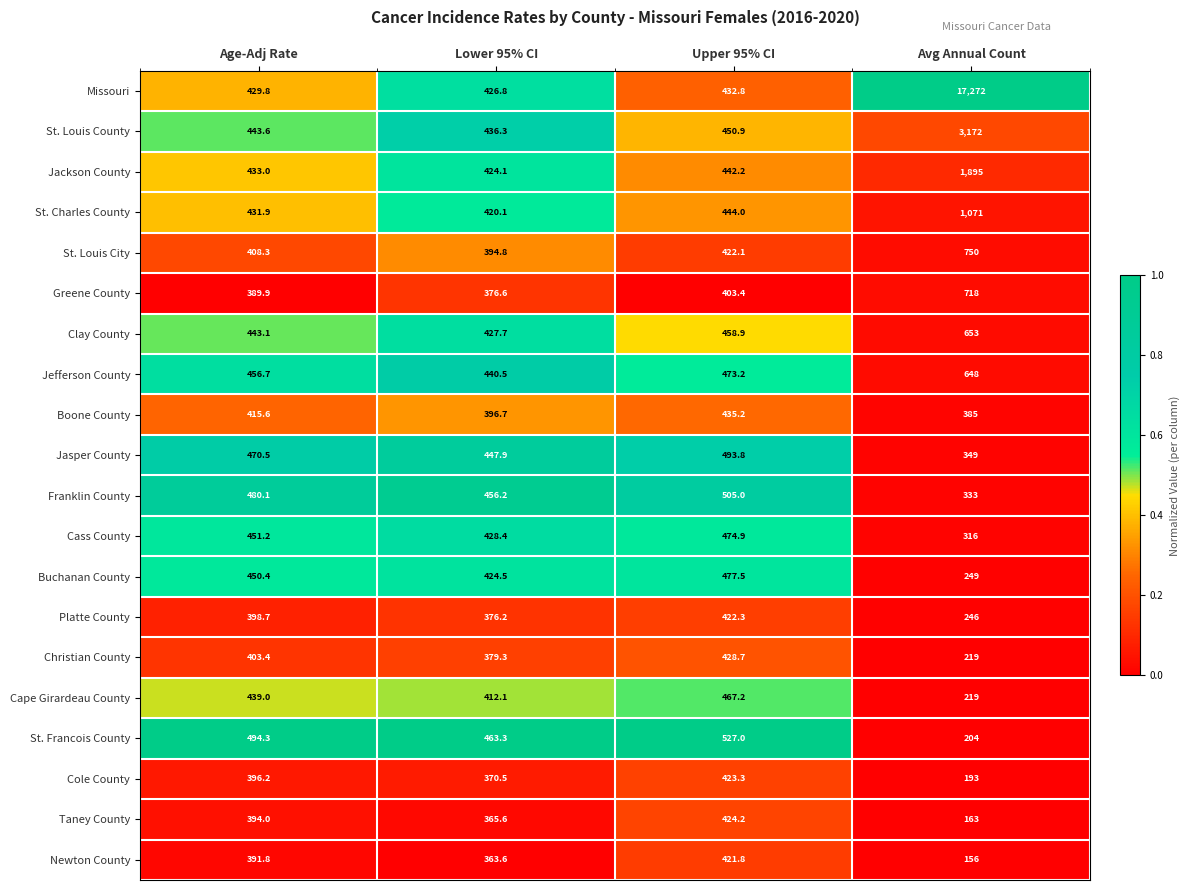

What is the sum of the Jasper County values at Age-Adj Rate and Upper 95% CI?

964.3